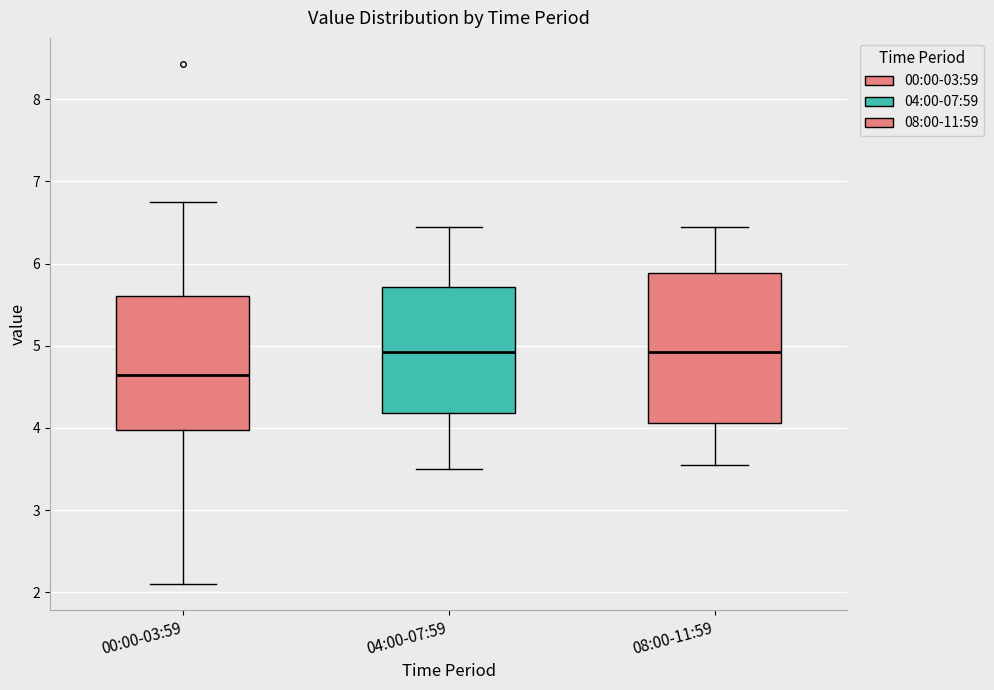

Reading left to right, transcribe this box plot: for each box, give where its median line is, the range the box spans, and where its two whiskers end, as read against the y-axis. The values are not printed on the chart, so give them approximately, as read against the axis.

00:00-03:59: median 4.6, box 4.0 to 5.6, whiskers 2.1 to 6.8
04:00-07:59: median 4.9, box 4.2 to 5.7, whiskers 3.5 to 6.5
08:00-11:59: median 4.9, box 4.1 to 5.9, whiskers 3.6 to 6.5